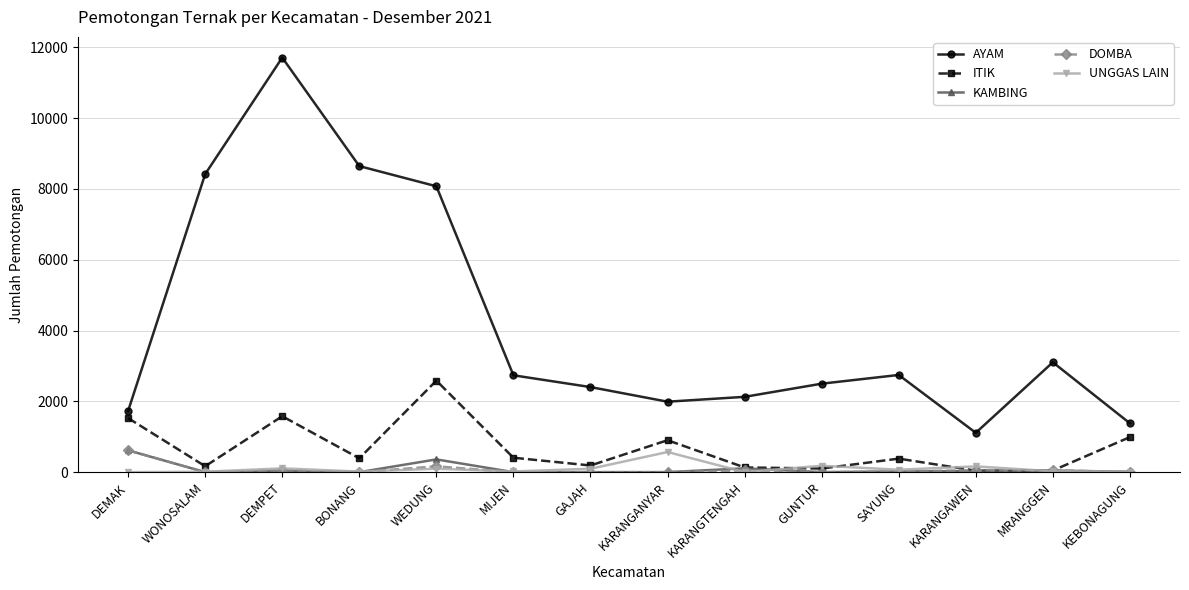

What is the average value of the DOMBA series?

72.3